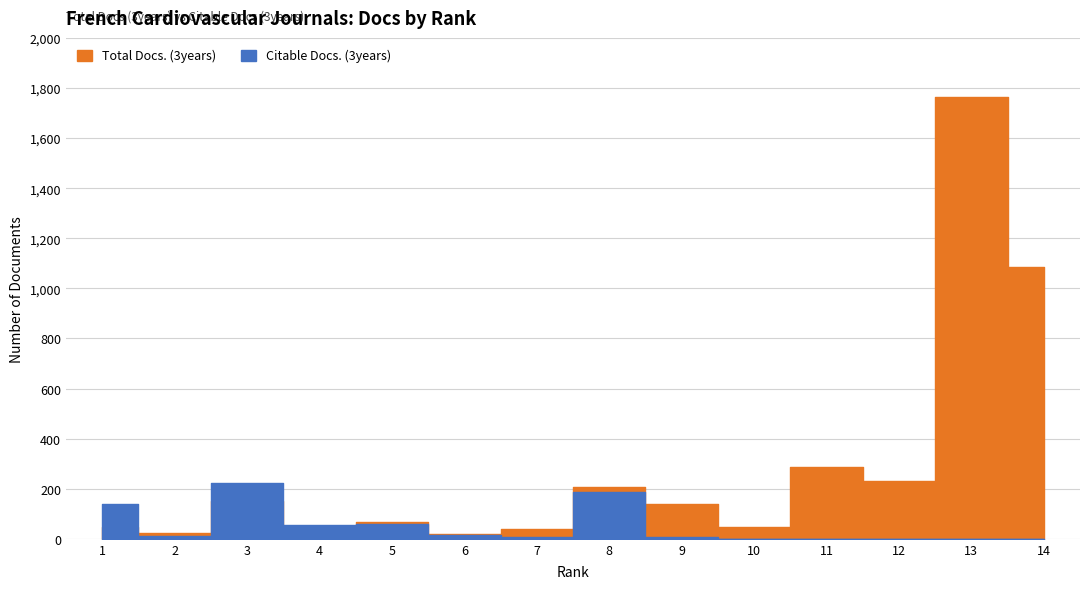

At which category does Total Docs. (3years) reach its first local peak?

3